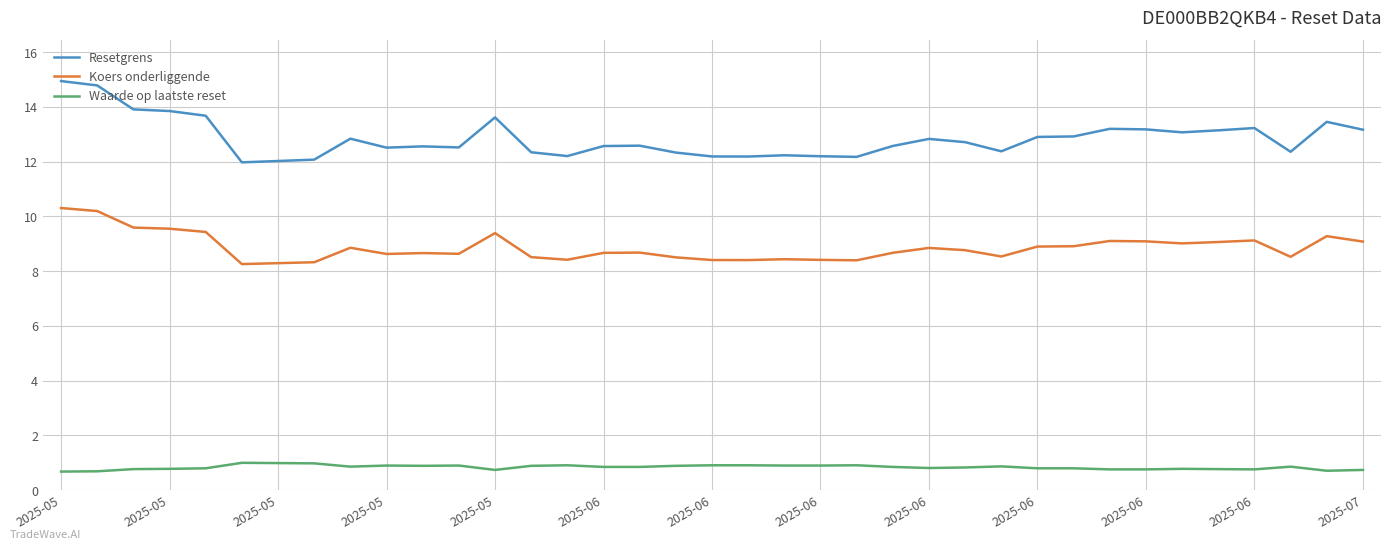

Rank the series by their average value, from highest to lowest.

Resetgrens, Koers onderliggende, Waarde op laatste reset